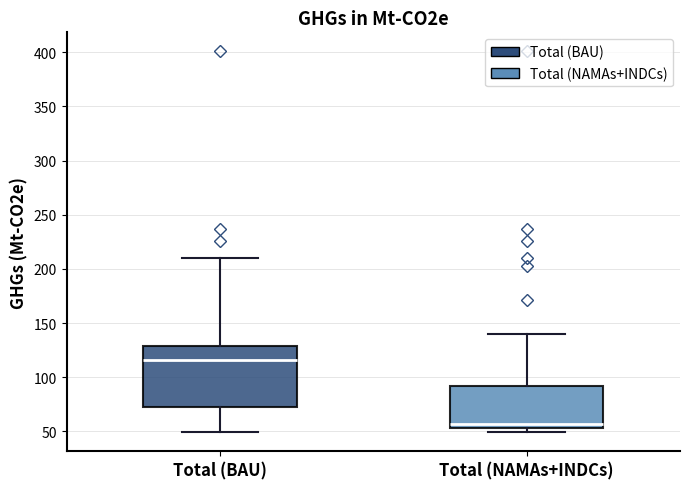

Reading left to right, transcribe this box plot: for each box, give where its median line is, the range the box spans, and where its two whiskers end, as read against the y-axis. The values are not printed on the chart, so give them approximately, as read against the axis.

Total (BAU): median 115, box 75 to 130, whiskers 50 to 210
Total (NAMAs+INDCs): median 55 (just above the box's lower edge), box 55 to 90, whiskers 50 to 140